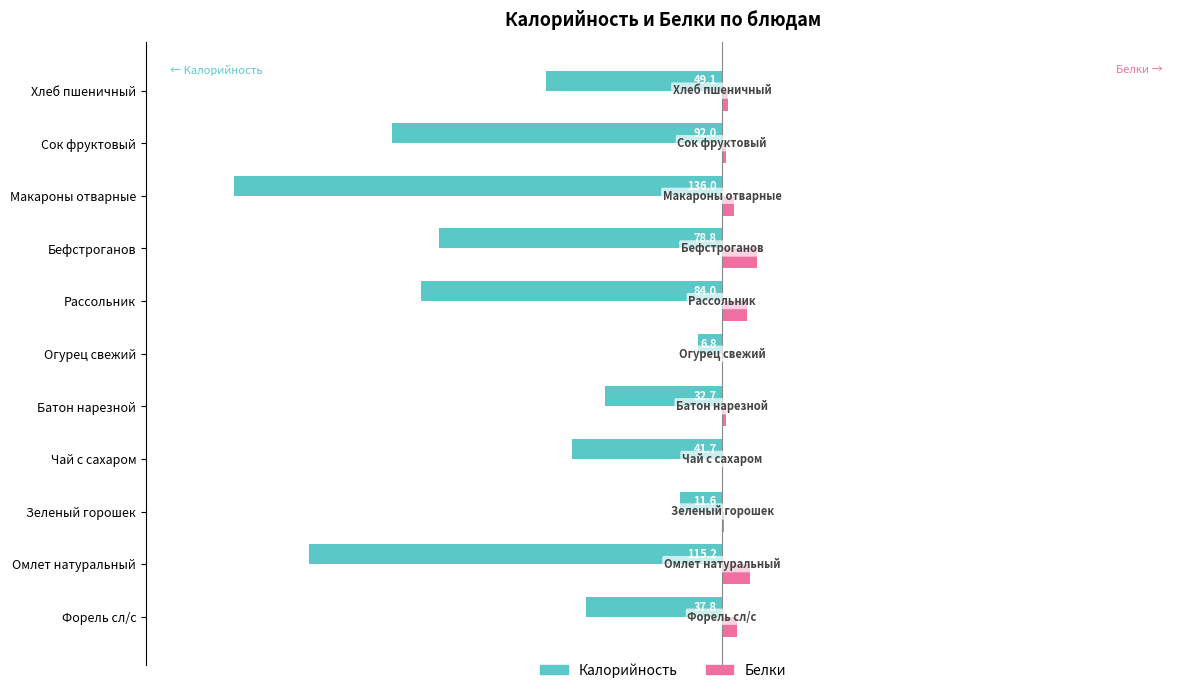

Which series has the widest spread of values?

Калорийность